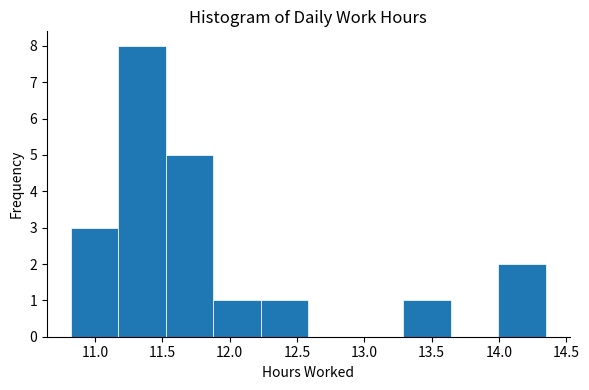

What is the height of the bar covering 14.00 to 14.35 on the x-axis? Neither the bar edges nor the heights are printed on the chart, so give them approximately, as read against the axes.

2